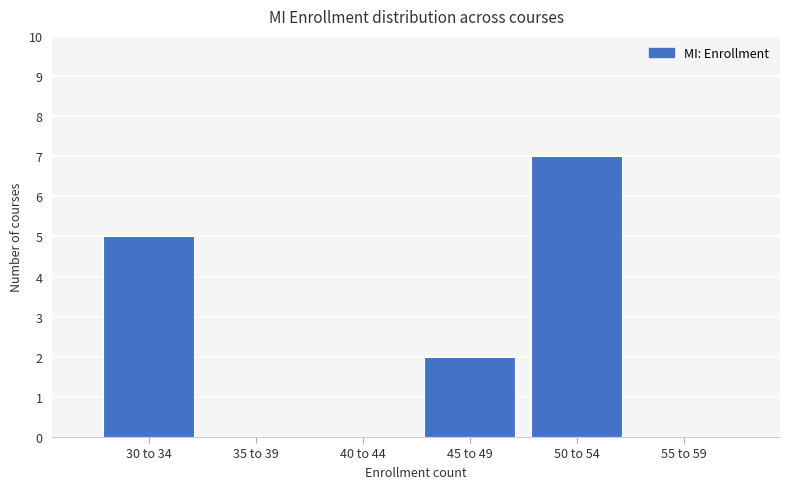

Reading left to right, what are all the values shown in this chart?

30 to 34=5	35 to 39=0	40 to 44=0	45 to 49=2	50 to 54=7	55 to 59=0